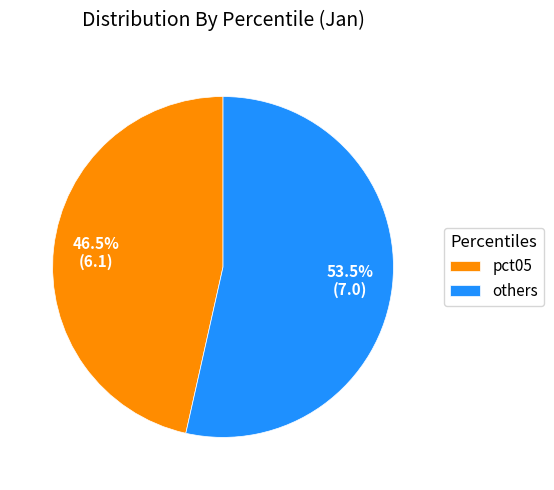

Does others account for over 50% of the chart?

Yes